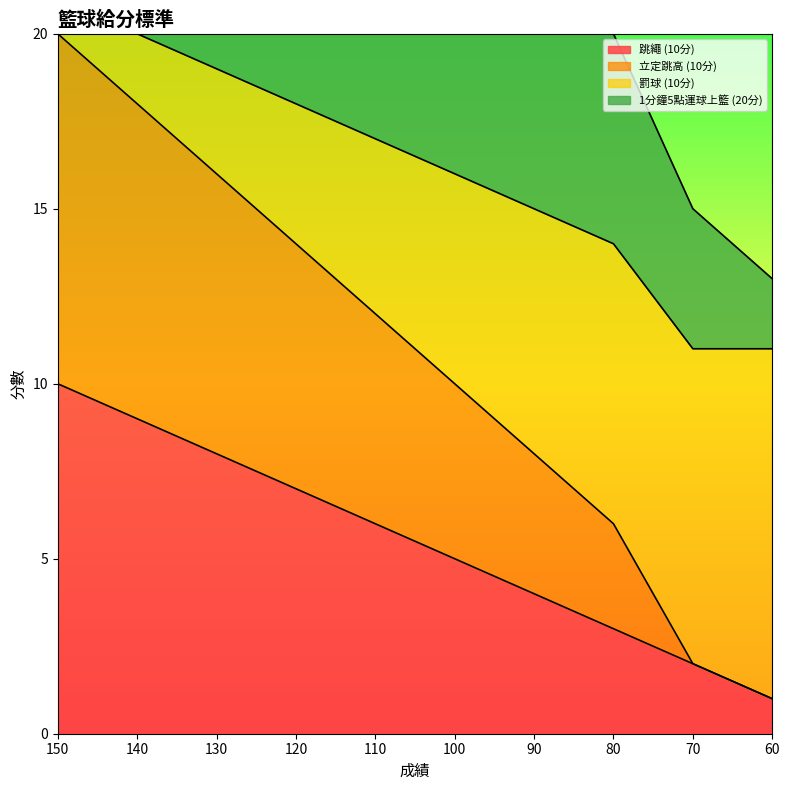

Rank the series by their maximum value, from highest to lowest.

罰球 (10分), 立定跳高 (10分), 1分鐘5點運球上籃 (20分), 跳繩 (10分)